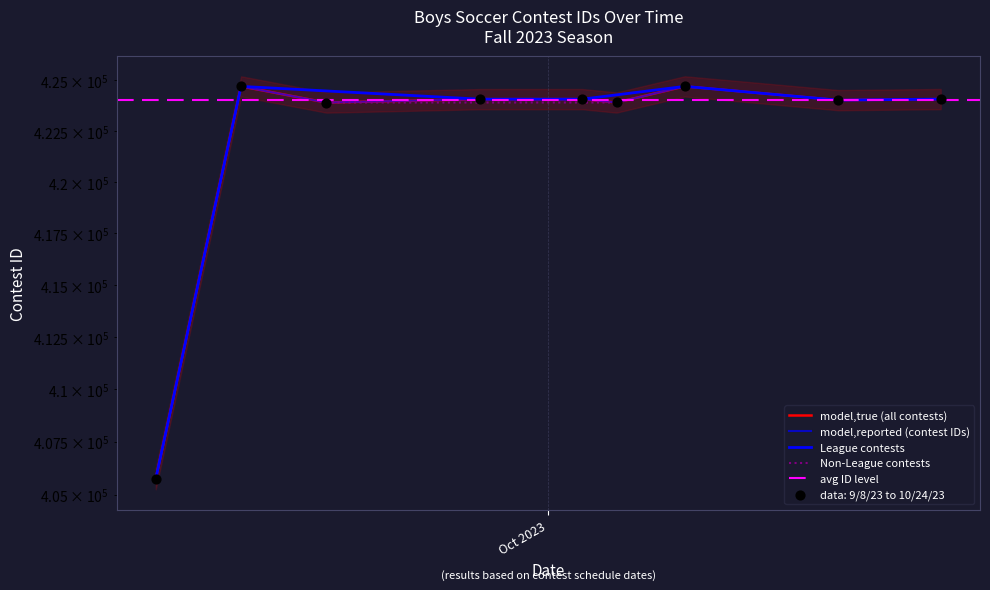

What is the ratio of the value at 10/18/23 to the value at 9/27/23?

1.0